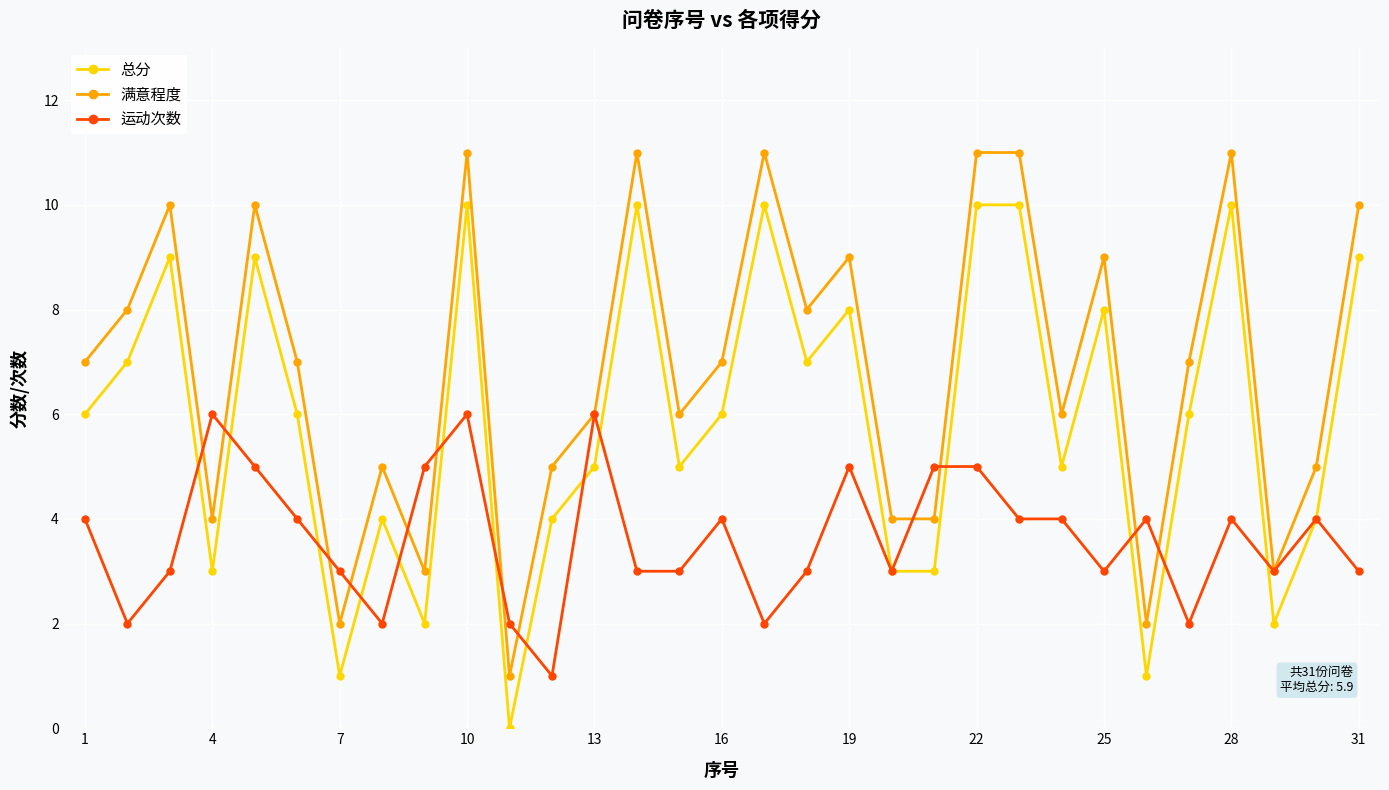

True or false: 总分 and 满意程度 intersect in this chart.

False